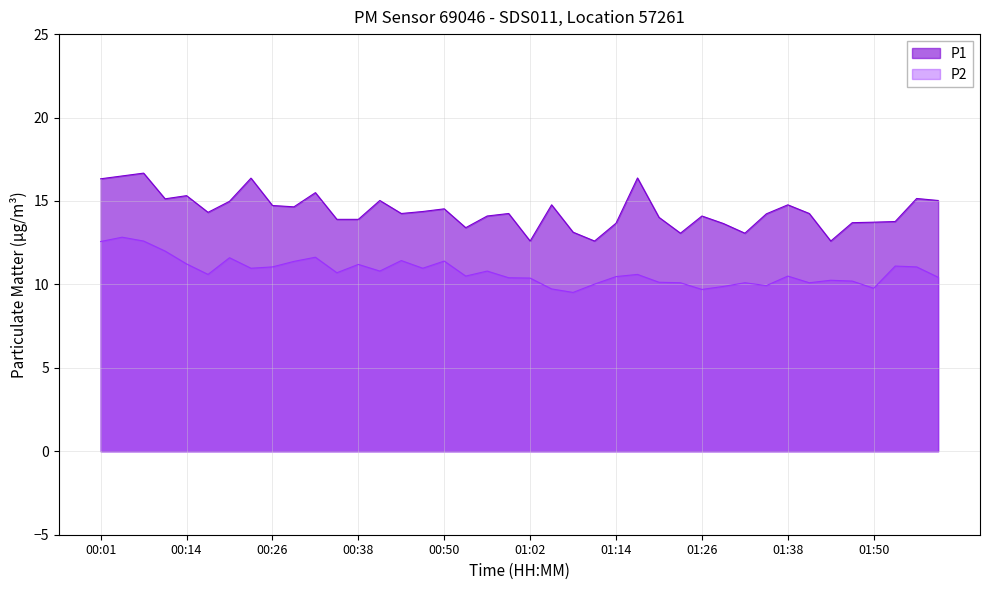

The value of P1 at 01:11 is 12.6. True or false?

True